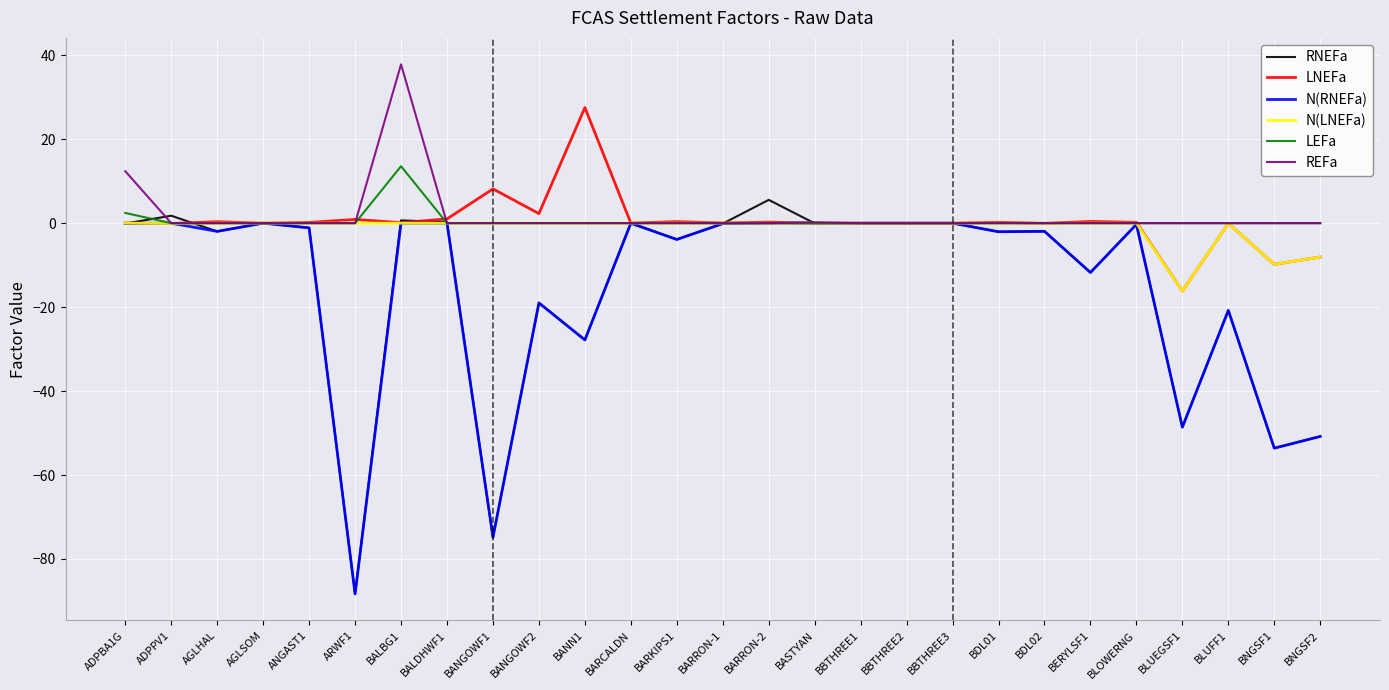

How many lines are shown in the chart?

6